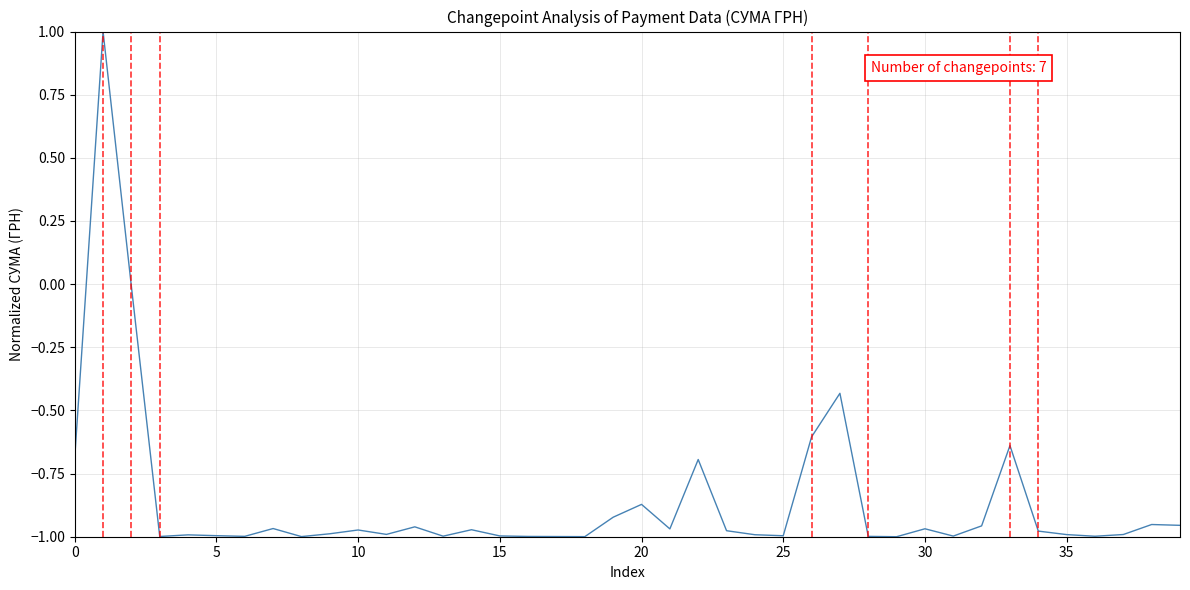

How many values are below 0?

39